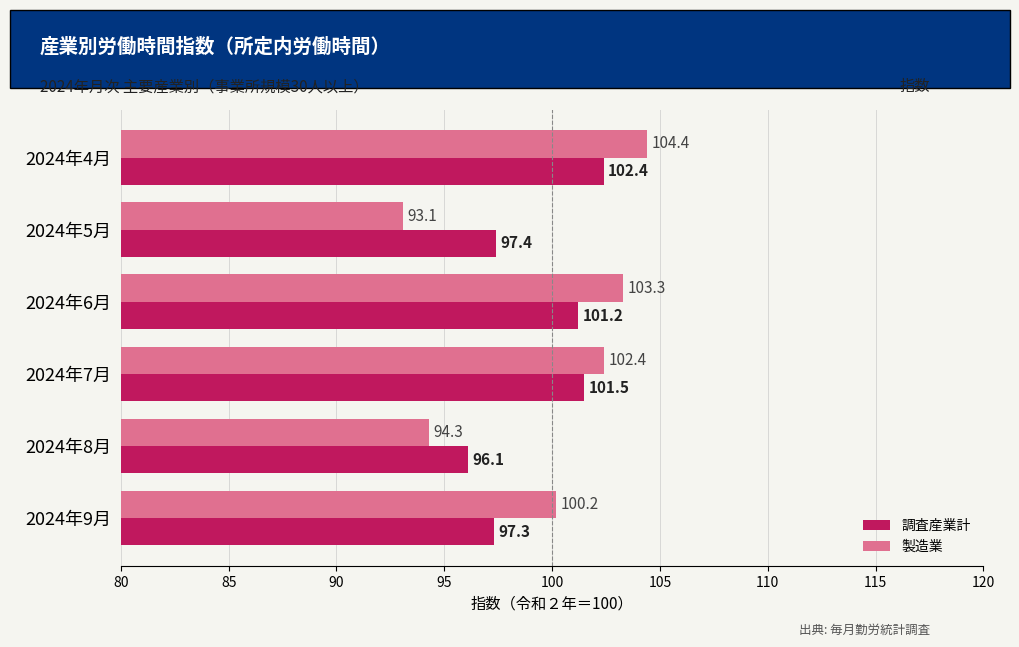

Rank the series by their maximum value, from highest to lowest.

製造業, 調査産業計